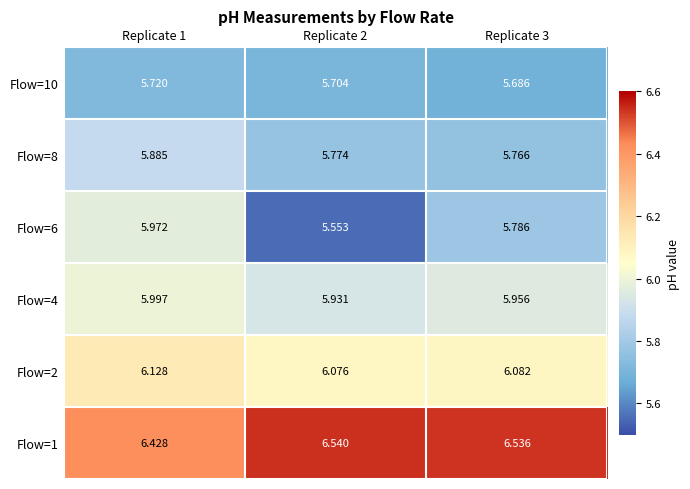

Is the value of Flow=4 at Replicate 1 greater than the value of Flow=2 at Replicate 2?

No